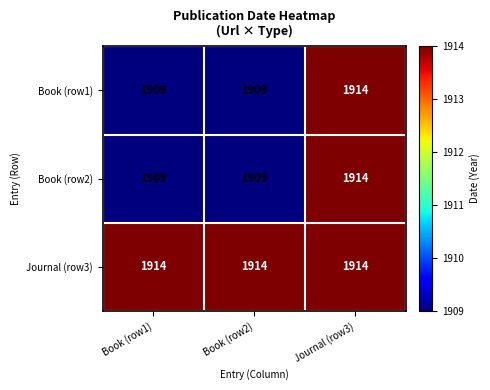

Reading right to left, transcribe all the data shown in this chart.

Book (row1): 1914	1909	1909
Book (row2): 1914	1909	1909
Journal (row3): 1914	1914	1914